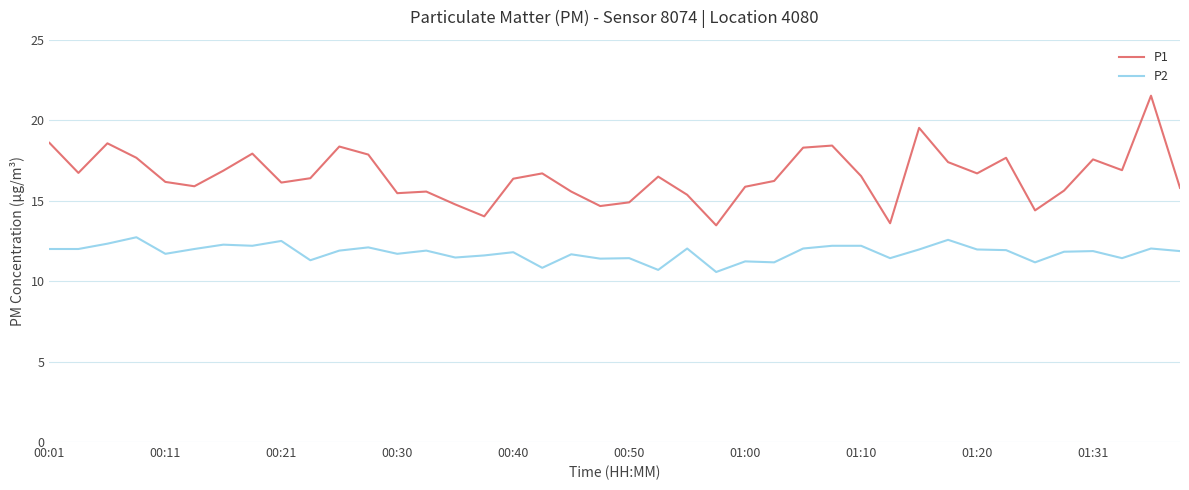

List the series in order of their peak value, lowest first.

P2, P1